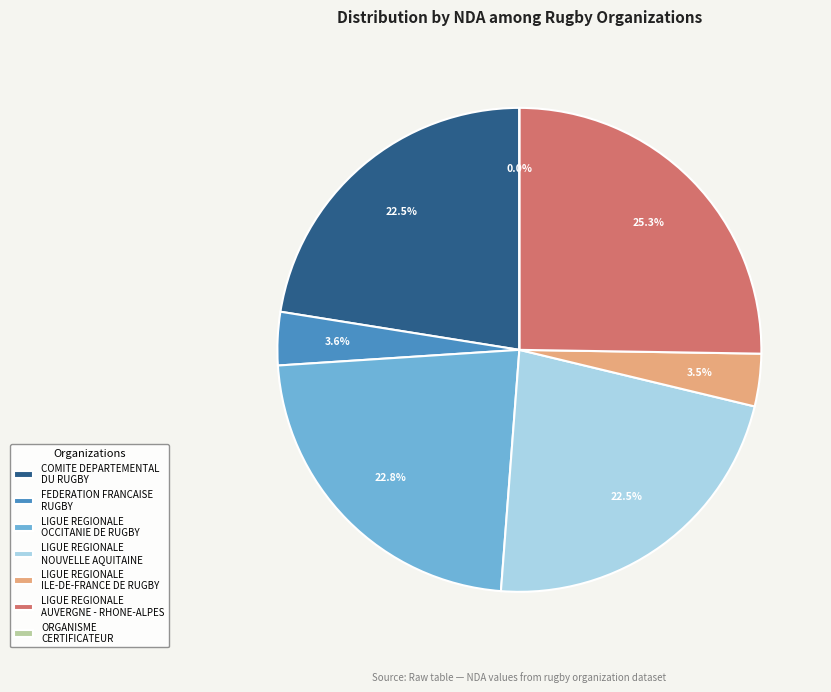

Rank the categories by value from highest to lowest.

LIGUE REGIONALE AUVERGNE - RHONE-ALPES, LIGUE REGIONALE OCCITANIE DE RUGBY, COMITE DEPARTEMENTAL DU RUGBY, LIGUE REGIONALE NOUVELLE AQUITAINE DE RUGBY, FEDERATION FRANCAISE RUGBY, LIGUE REGIONALE ILE-DE-FRANCE DE RUGBY, ORGANISME CERTIFICATEUR DE LA BRANCHE